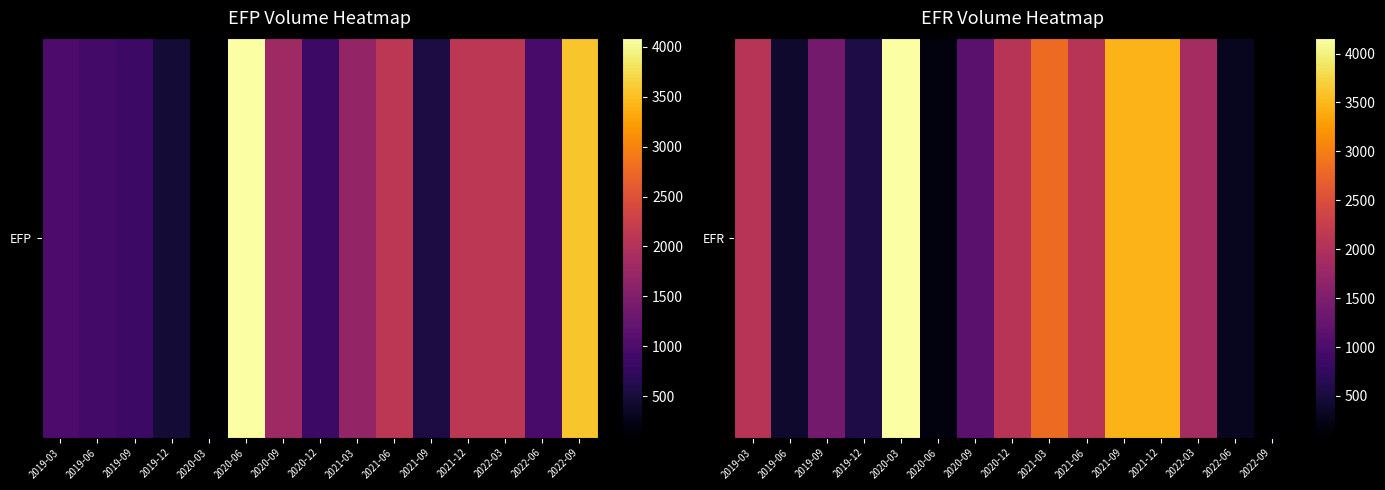

What is the change in value from 2021-06 to 2022-09?

-2007